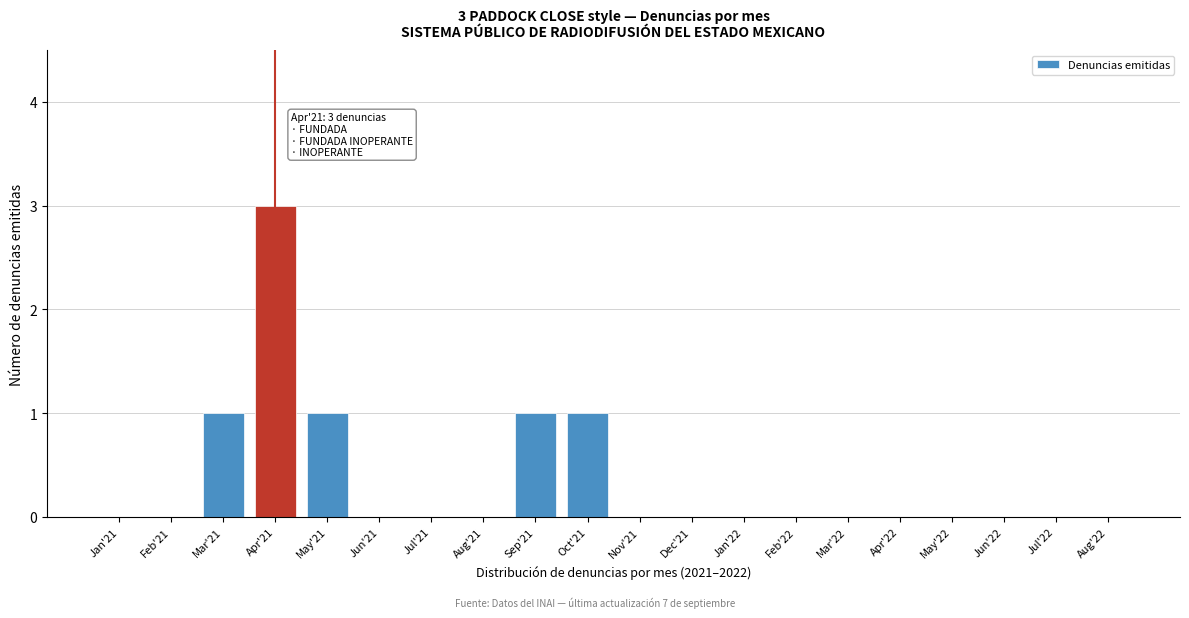

Reading left to right, transcribe all the data shown in this chart.

Jan'21=0	Feb'21=0	Mar'21=1	Apr'21=3	May'21=1	Jun'21=0	Jul'21=0	Aug'21=0	Sep'21=1	Oct'21=1	Nov'21=0	Dec'21=0	Jan'22=0	Feb'22=0	Mar'22=0	Apr'22=0	May'22=0	Jun'22=0	Jul'22=0	Aug'22=0